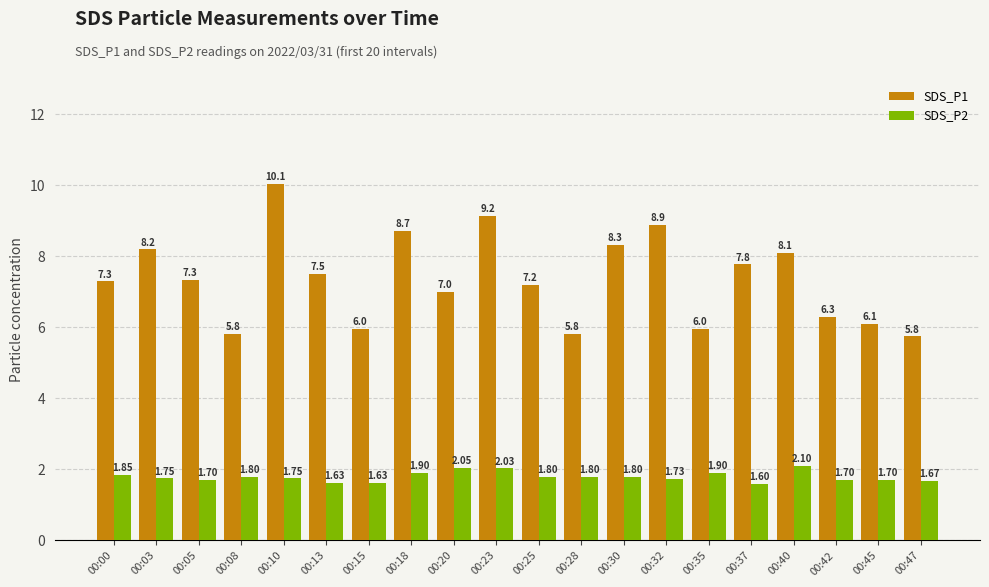

Which series has the largest total across all categories?

SDS_P1